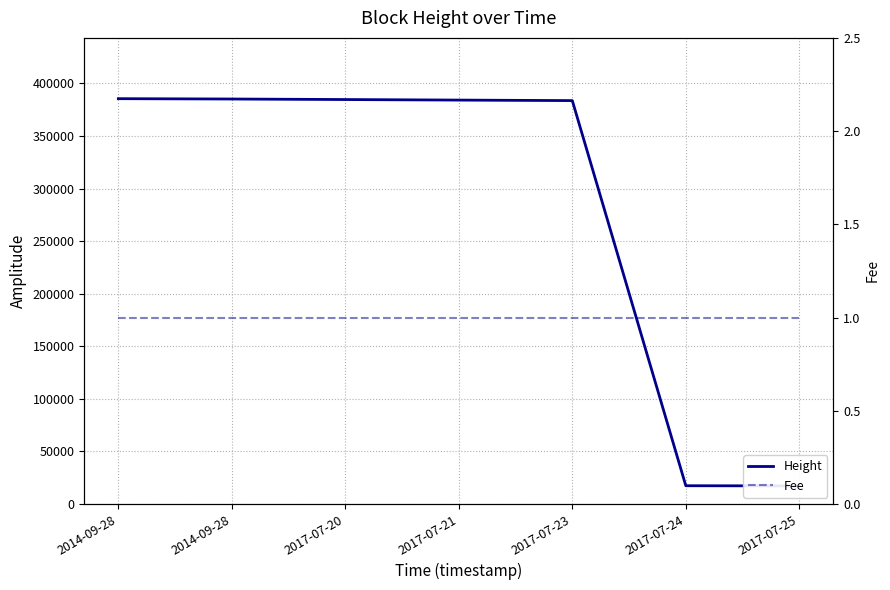

Which category has the lowest value in the Fee series?

2014-09-28